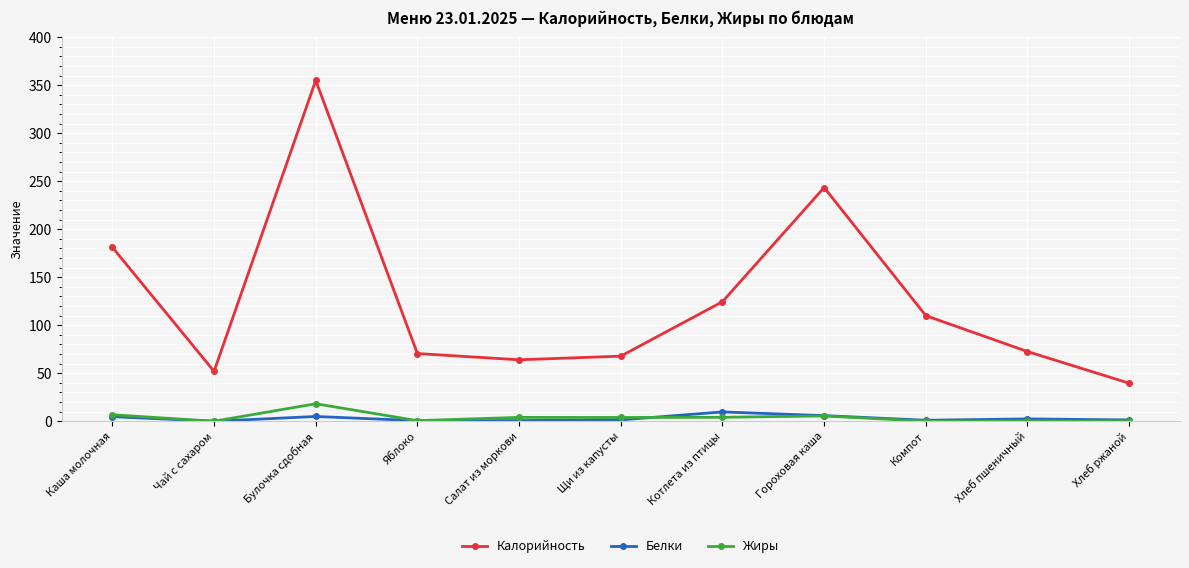

What is the label of the 10th point from the left?

Хлеб пшеничный